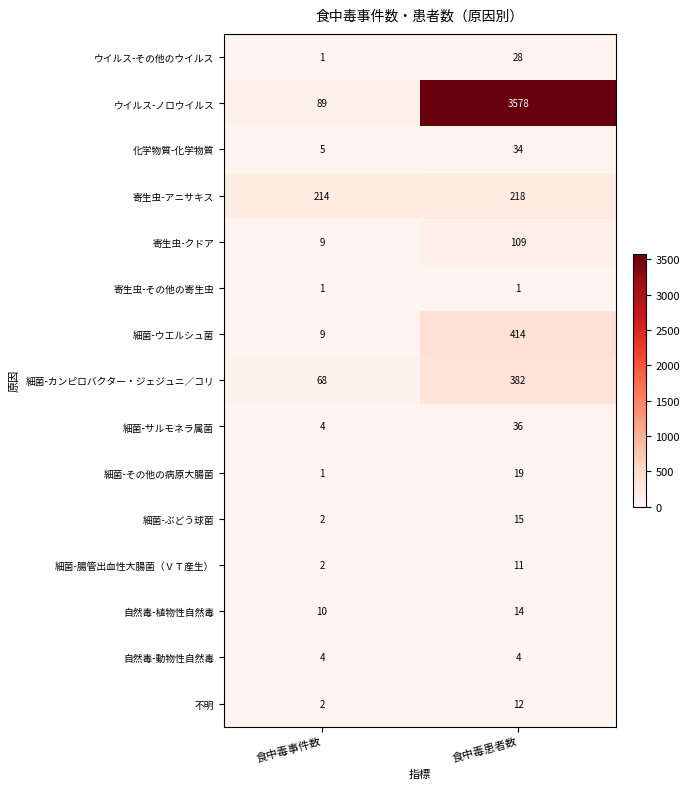

At which label does ウイルス-ノロウイルス reach its minimum?

食中毒事件数